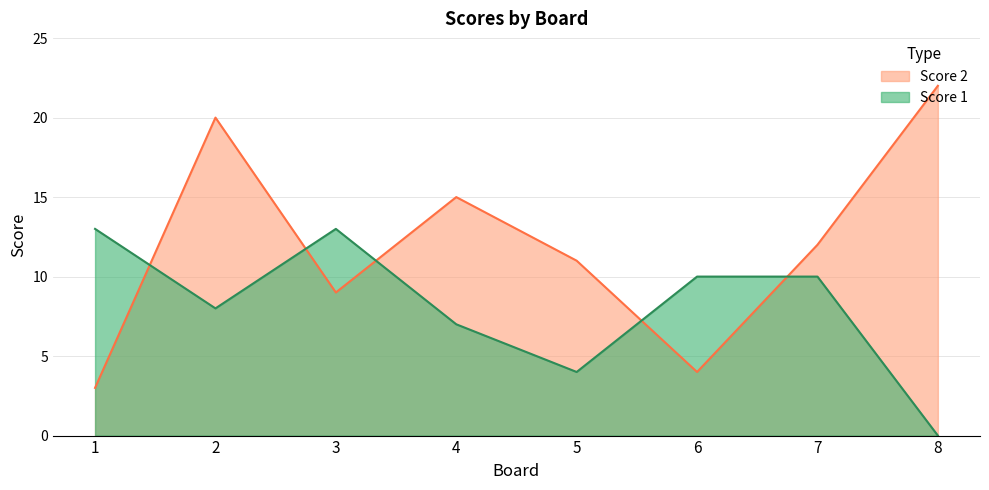

Is the value of Score 2 at 5 greater than the value of Score 1 at 7?

Yes